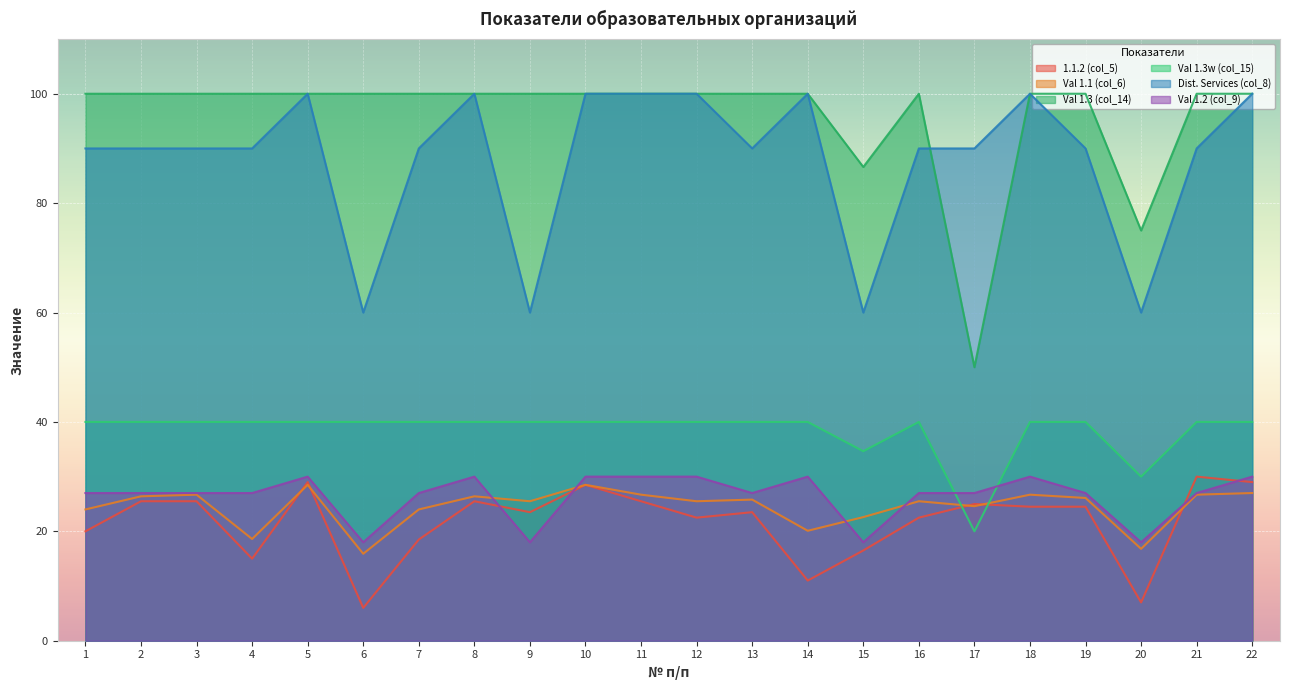

Between which two adjacent categories do Val 1.1 (col_6) and 1.1.2 (col_5) first intersect?

4 and 5